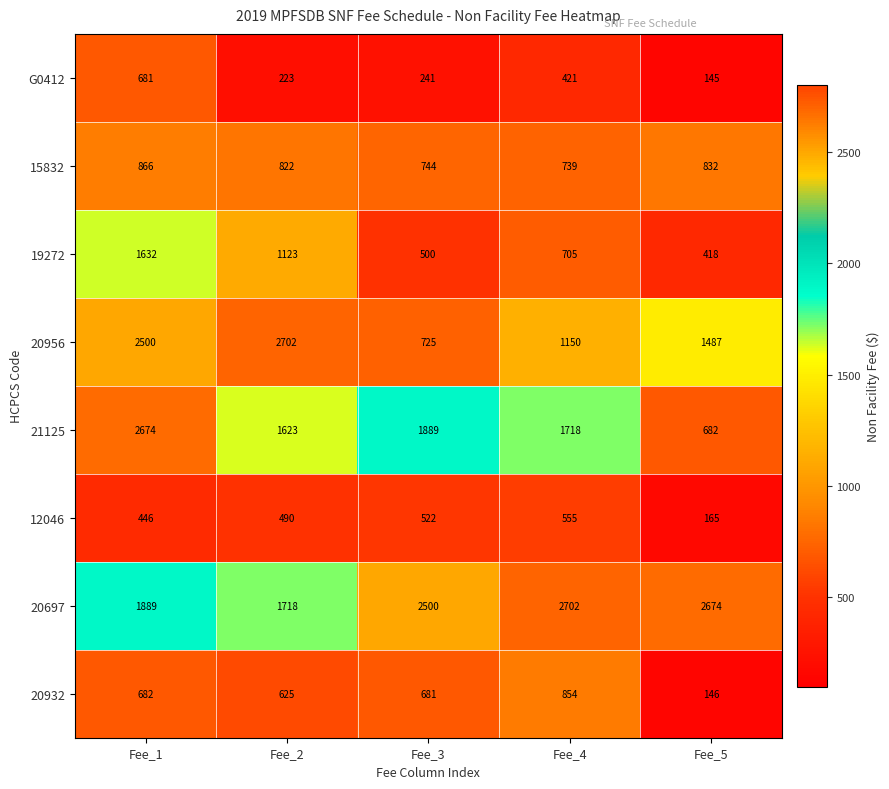

What is the difference between the maximum and minimum values in the 12046 series?

390